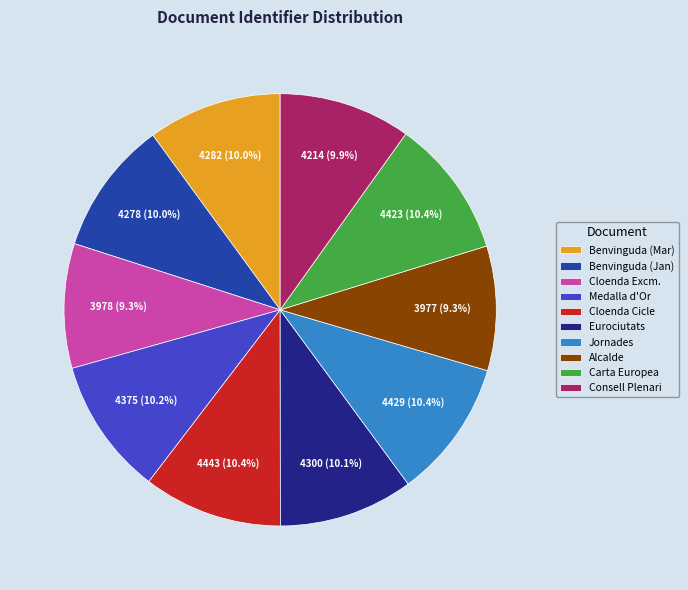

To the nearest percent, what is the difference between the largest and smallest slice percentages?

1%